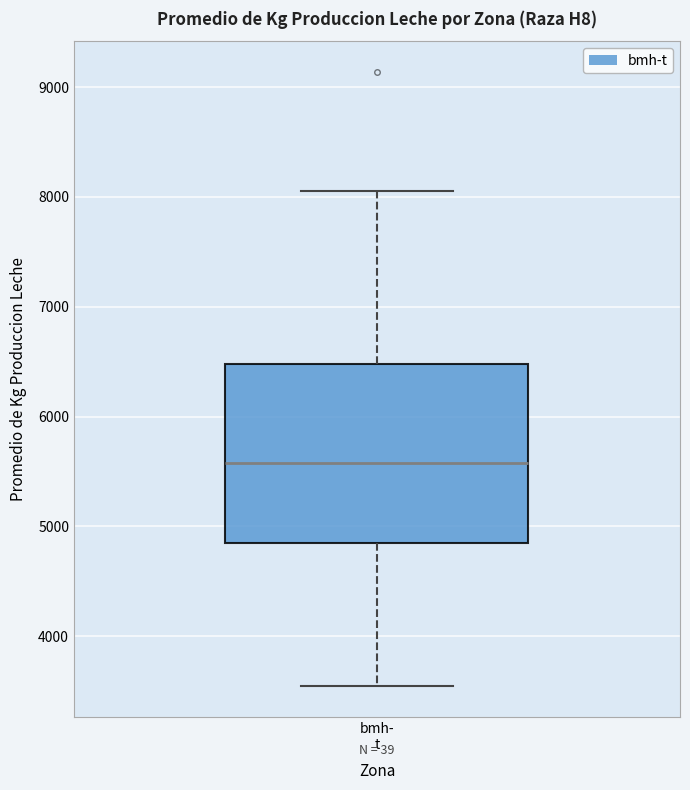

Read this box plot against the y-axis: the position of the median line, the range covered by the box, and the ends of both whiskers. The values are not printed on the chart, so give them approximately, as read against the axis.

median 5600, box 4900 to 6500, whiskers 3500 to 8100